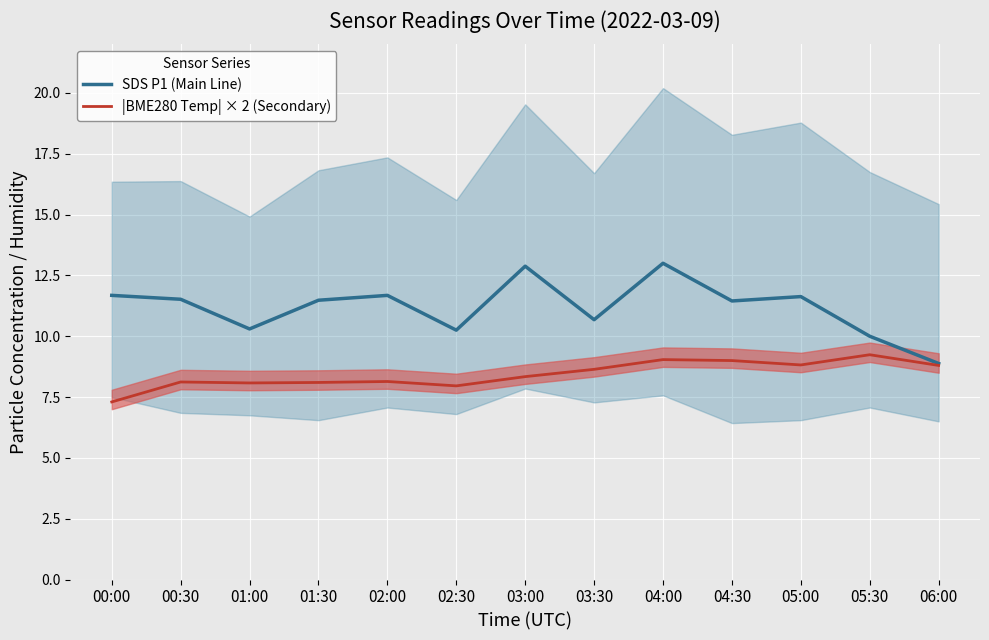

True or false: SDS P1 (Main Line) has more than 2 interior local peaks.

True